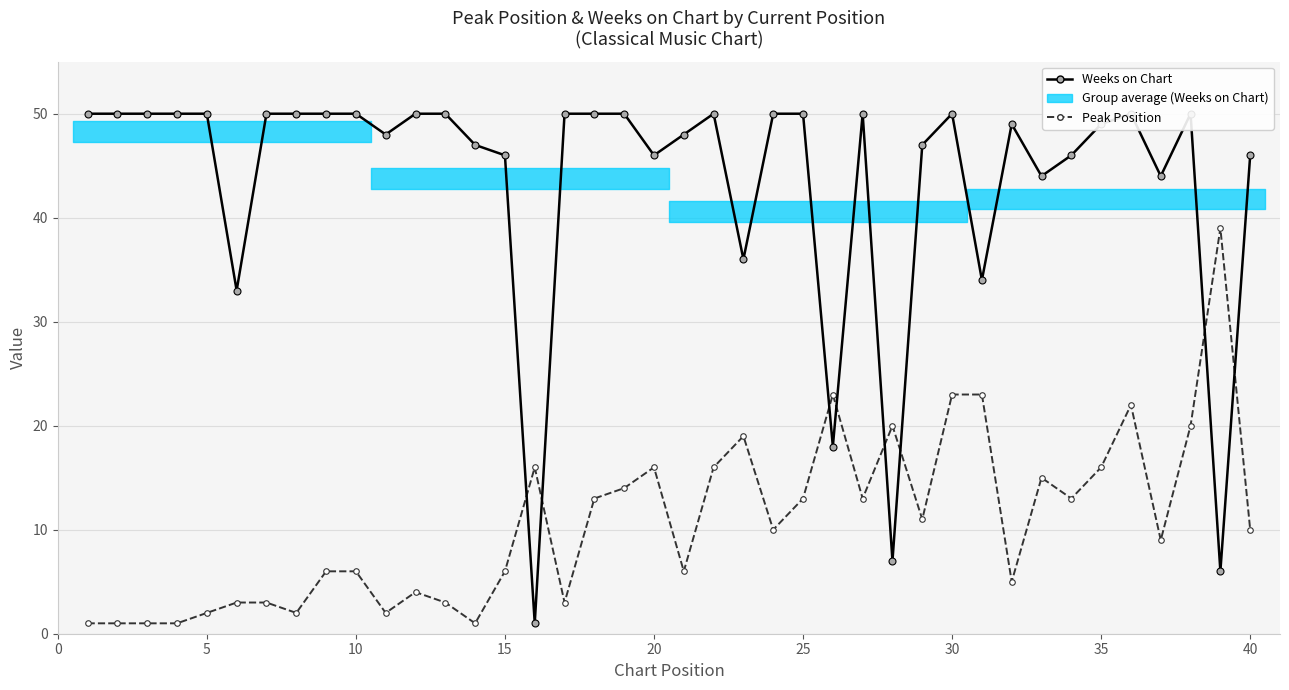

Which series ends up on top after the final intersection of Weeks on Chart and Peak Position?

Weeks on Chart